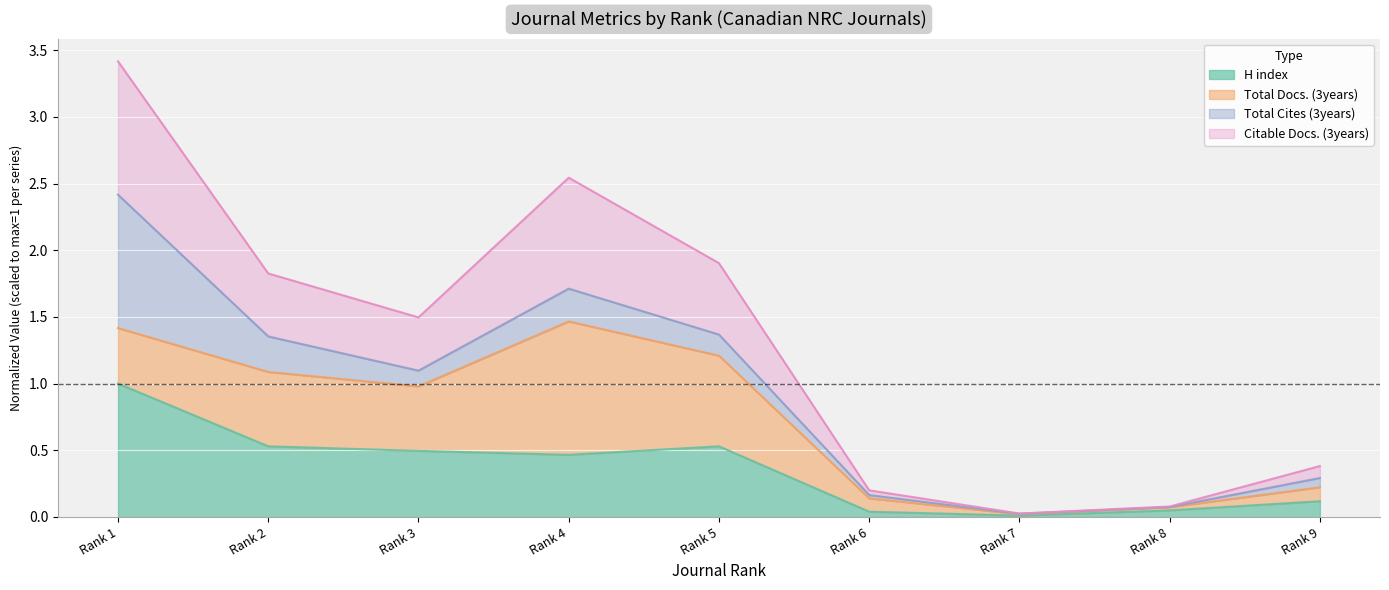

At which label does H index reach its peak?

Rank 1